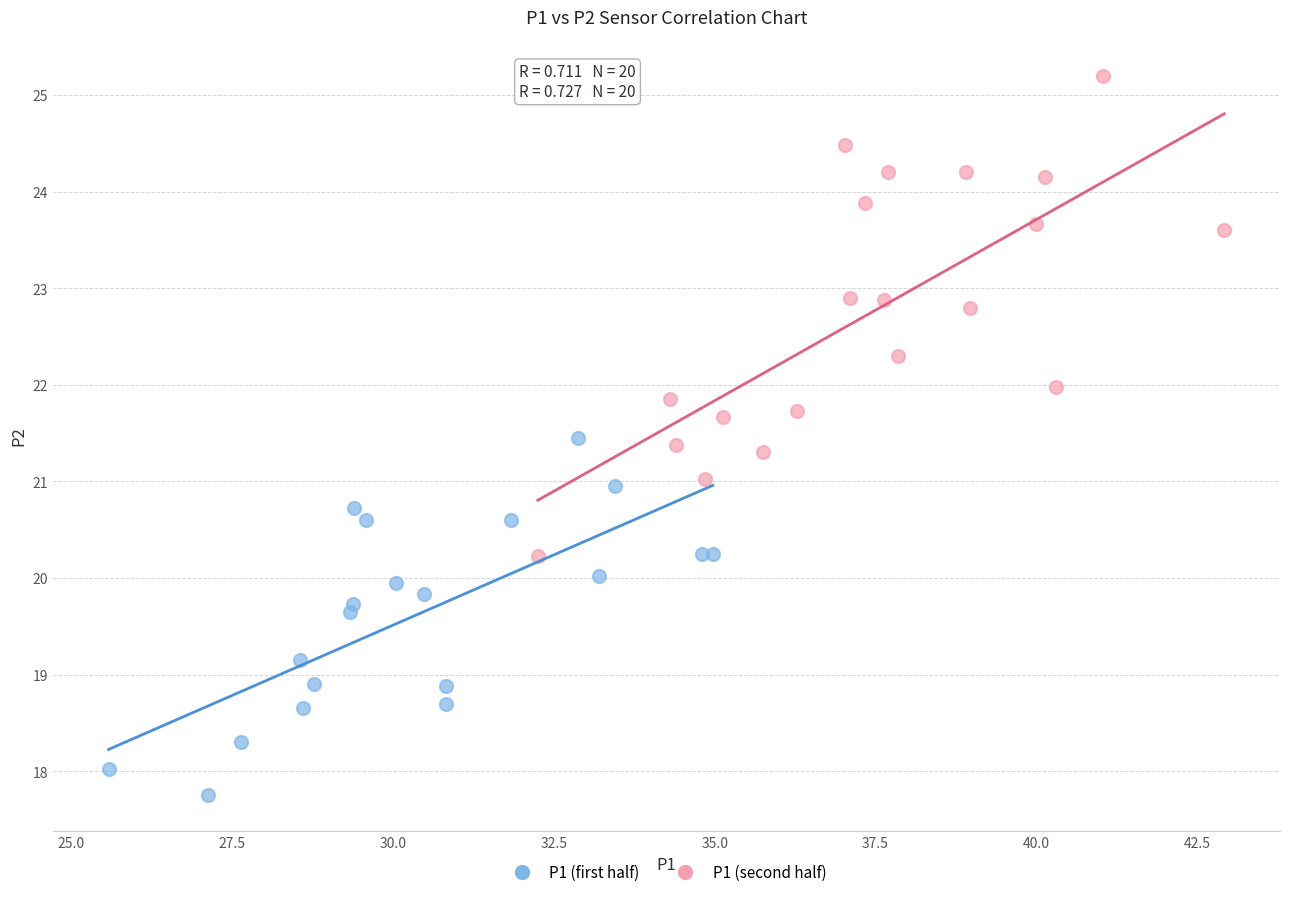

Which series reaches the minimum Y coordinate?

P1 (first half)